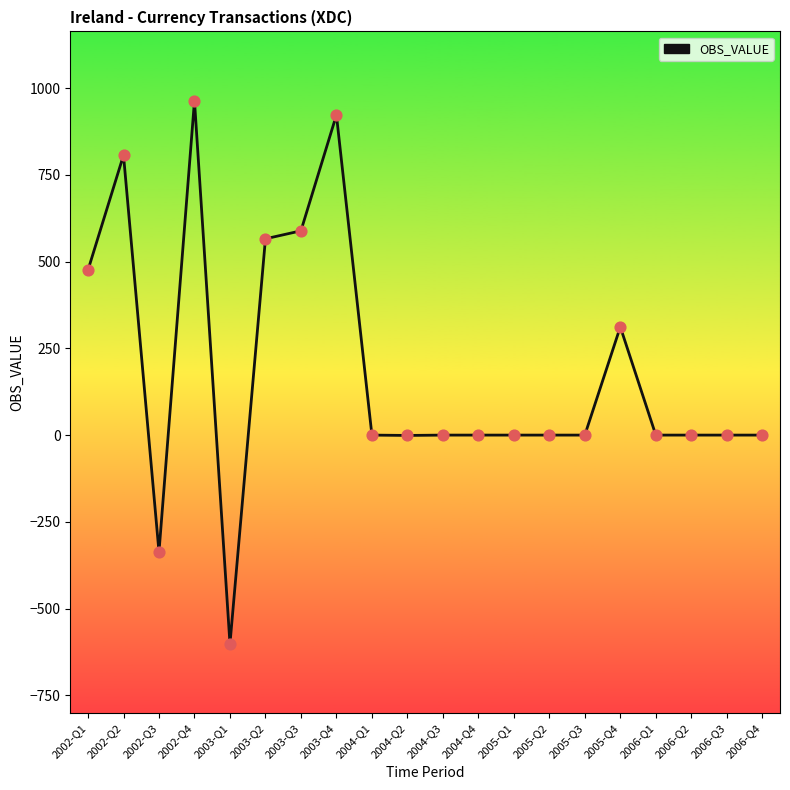

Is it true that the value at 2003-Q4 is 373?

False